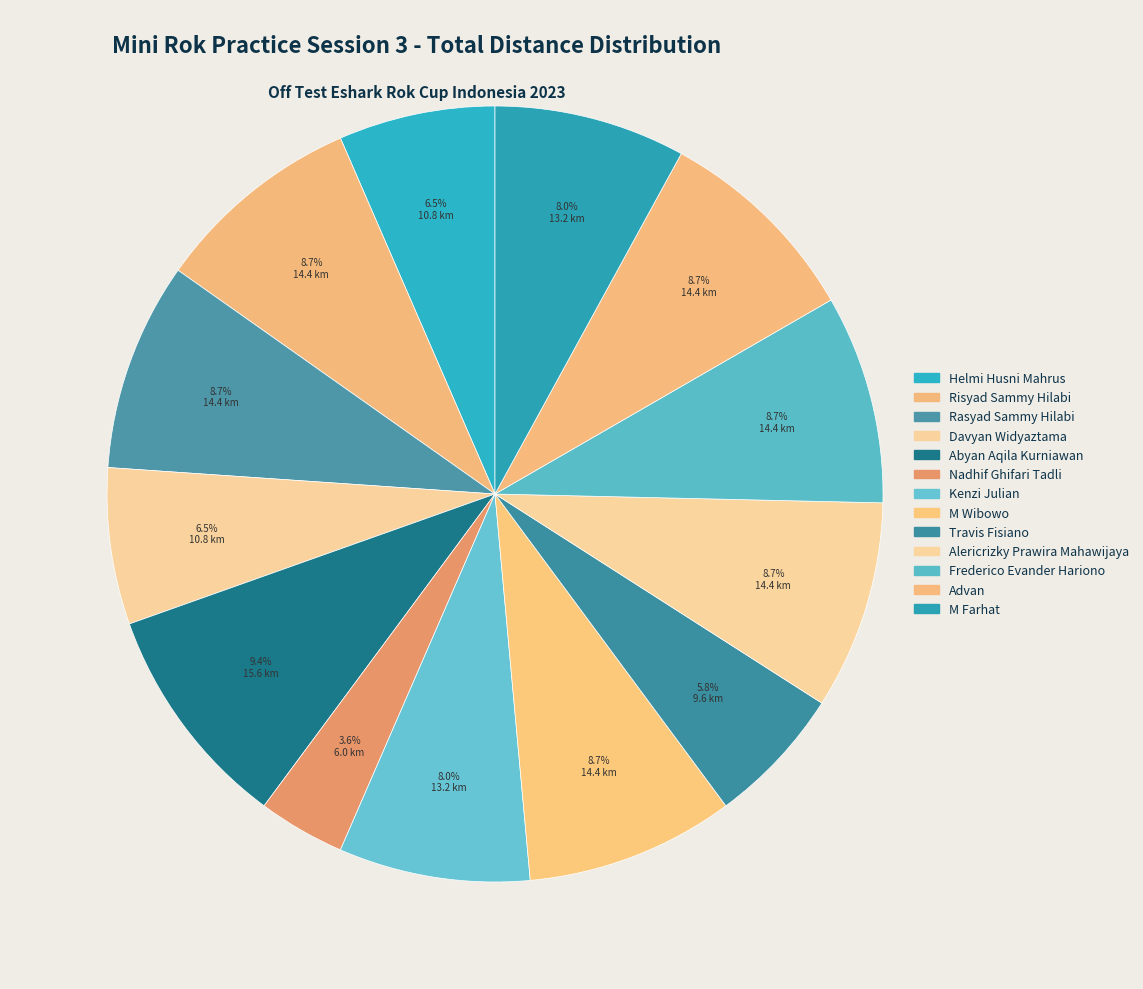

Approximately how many times larger is the value at M Farhat compared to Advan?

0.9